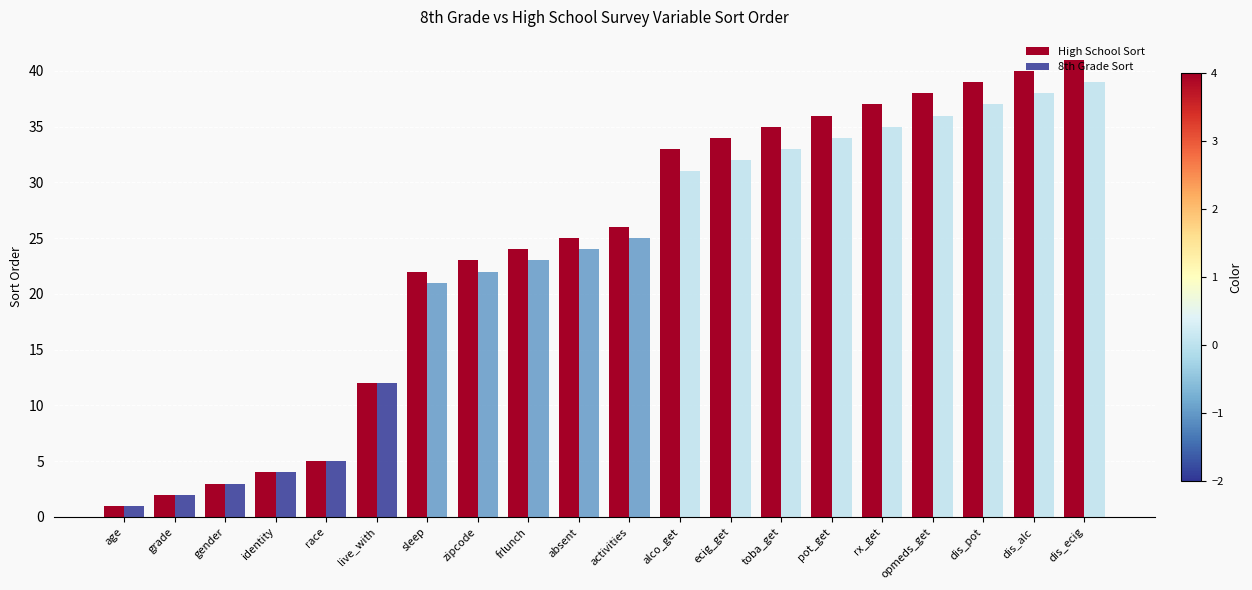

Are the bars horizontal?

No